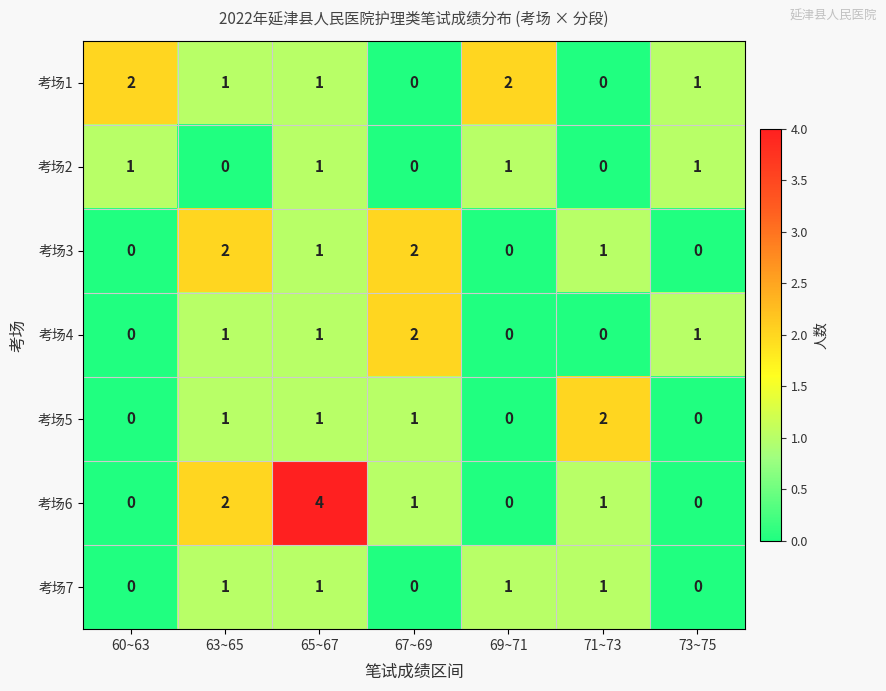

The value of 考场6 at 63~65 is 2. True or false?

True